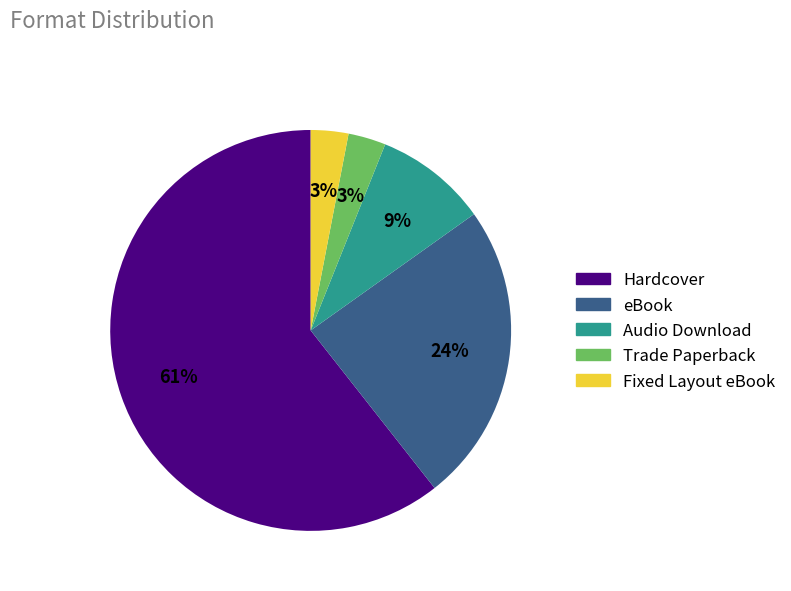

Is it true that Hardcover is 61% of the pie?

True